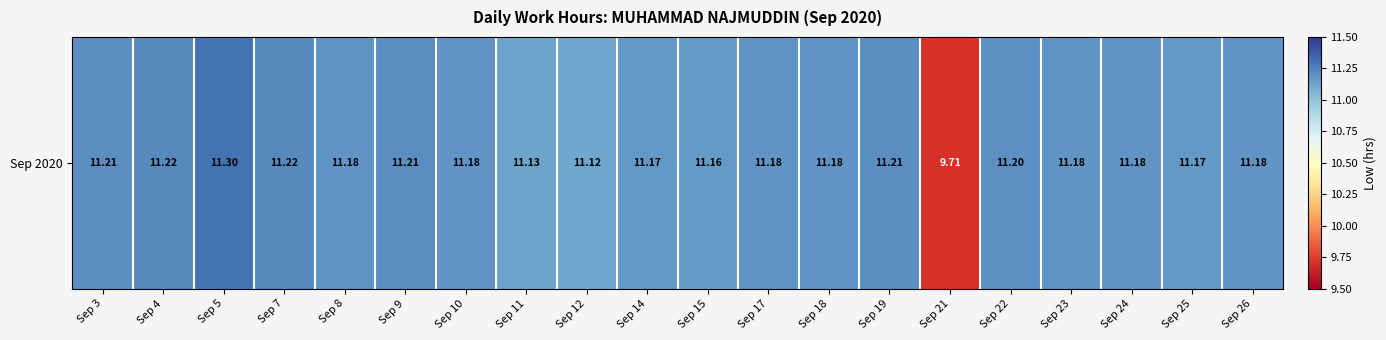

Is it true that the value at Sep 15 is 11.2?

True